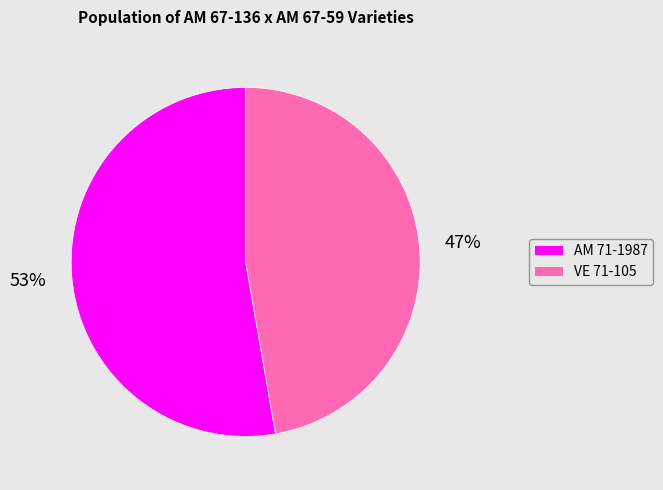

What percentage is the VE 71-105 slice, to the nearest percent?

47%